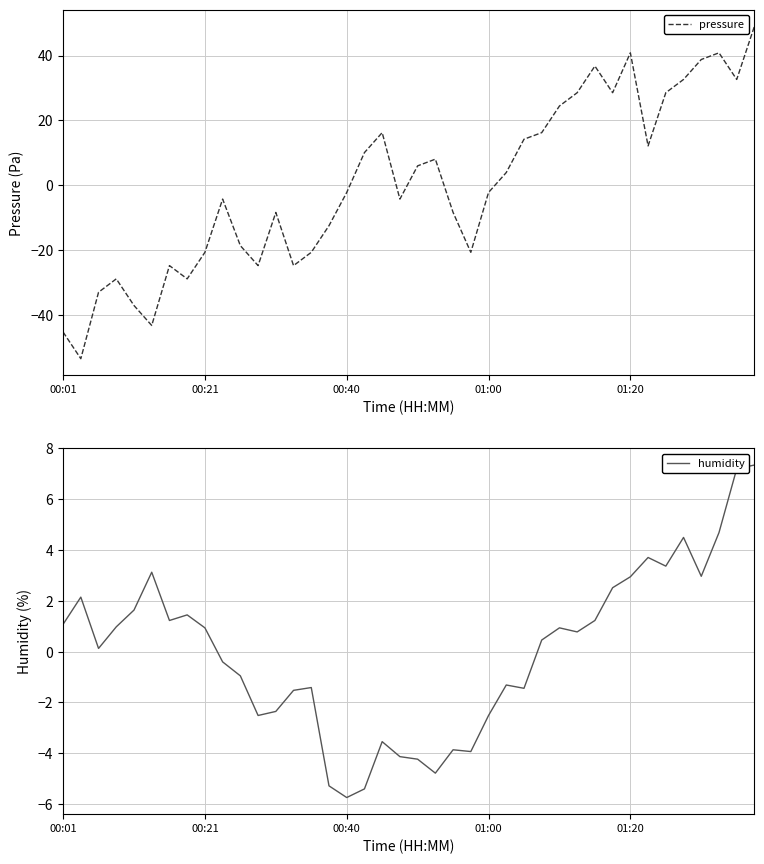

What is the minimum value for pressure?

-53.5